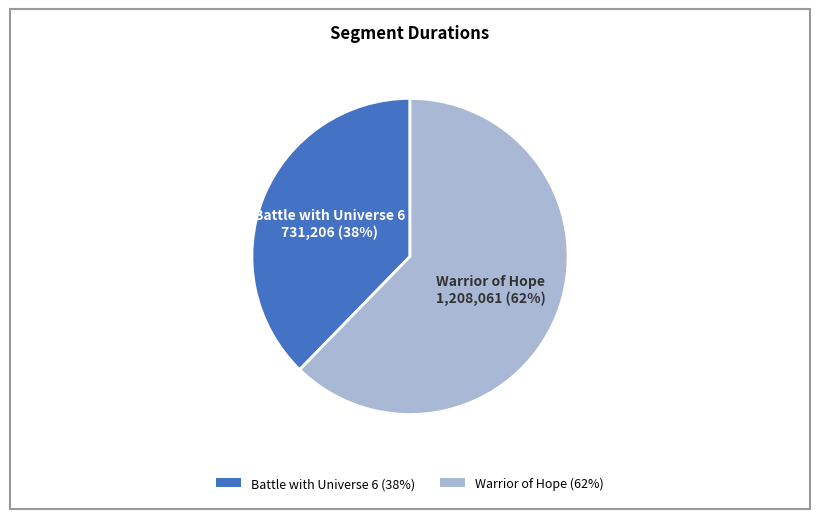

Is the sum of Battle with Universe 6 (38%) and Warrior of Hope (62%) greater than half?

Yes